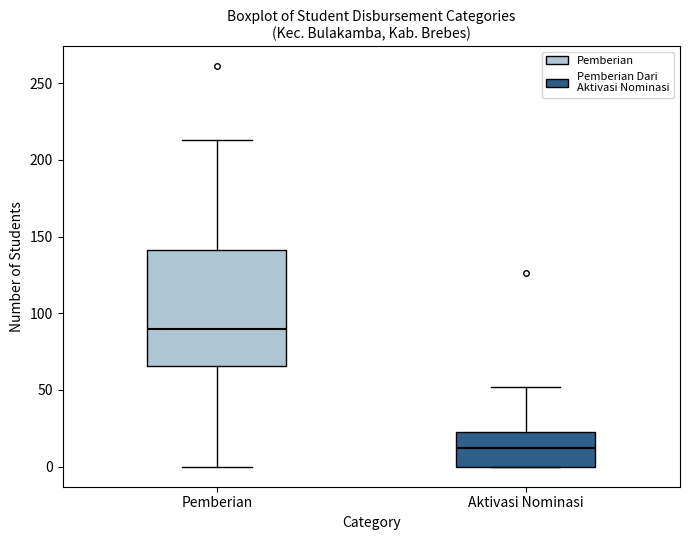

Which box's median line is the lowest?

Aktivasi Nominasi